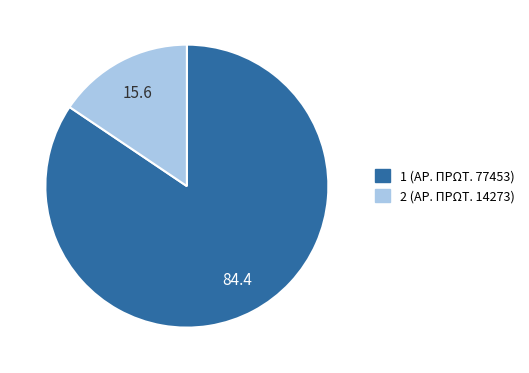

The 1 slice represents 72% of the pie. True or false?

False